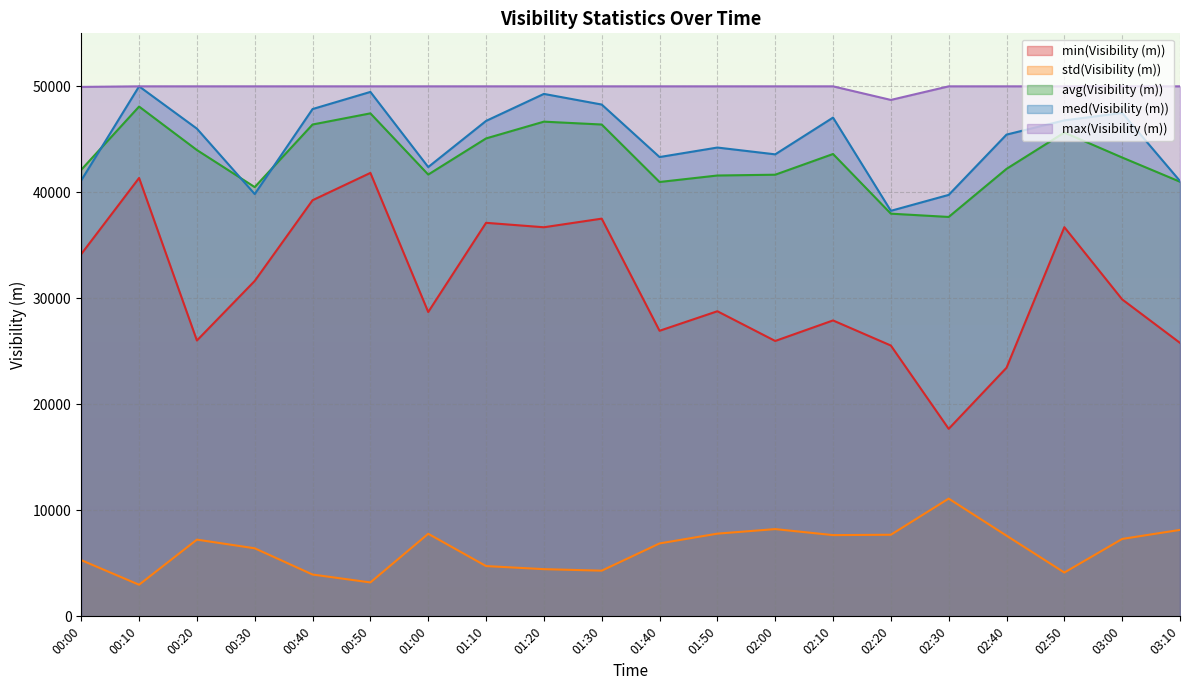

At which label does min(Visibility (m)) reach its minimum?

02:30